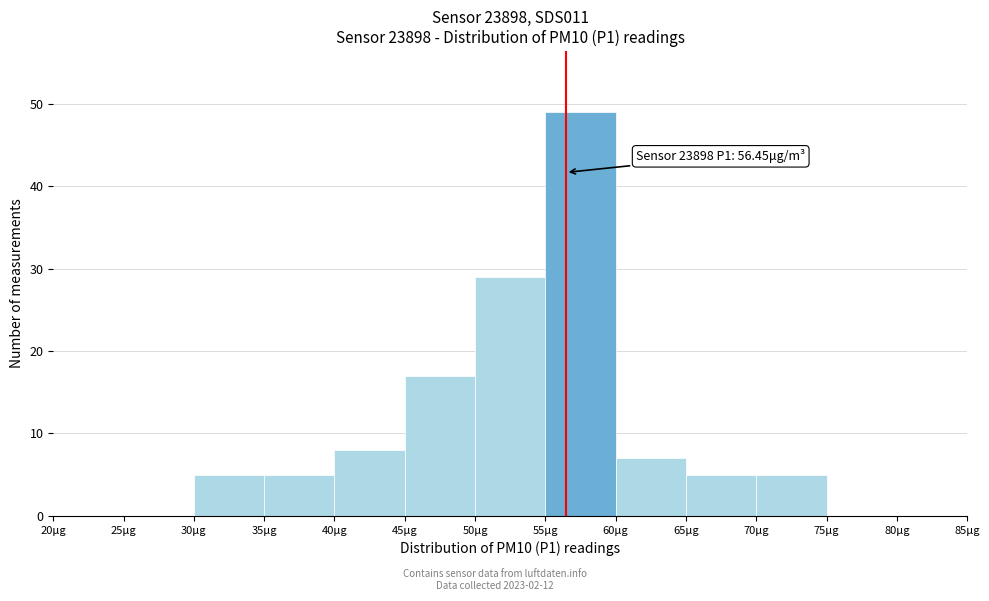

Which range on the x-axis has the tallest bar?

55 to 60